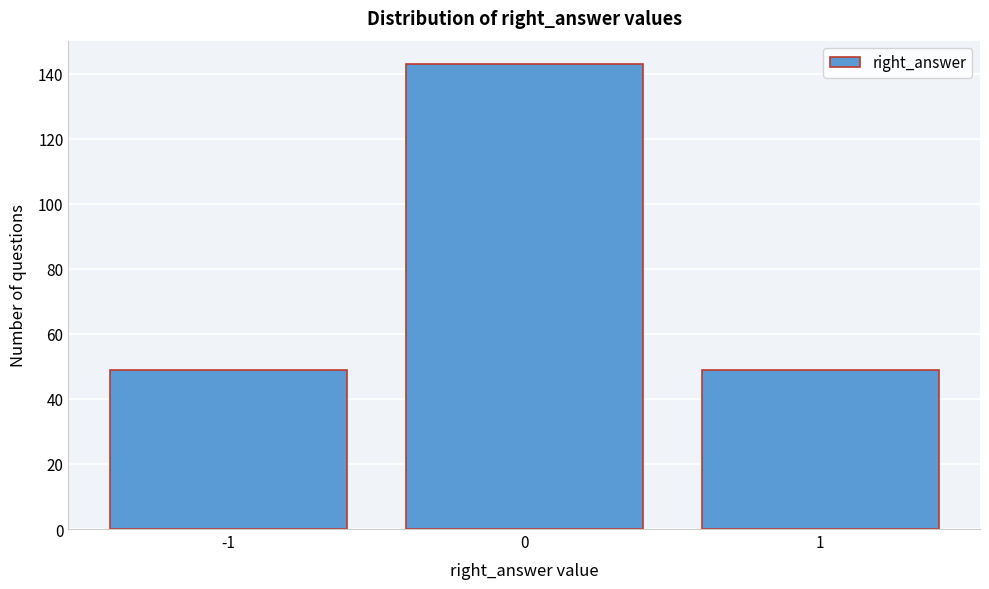

Reading right to left, extract all data points from this chart.

1=49	0=143	-1=49